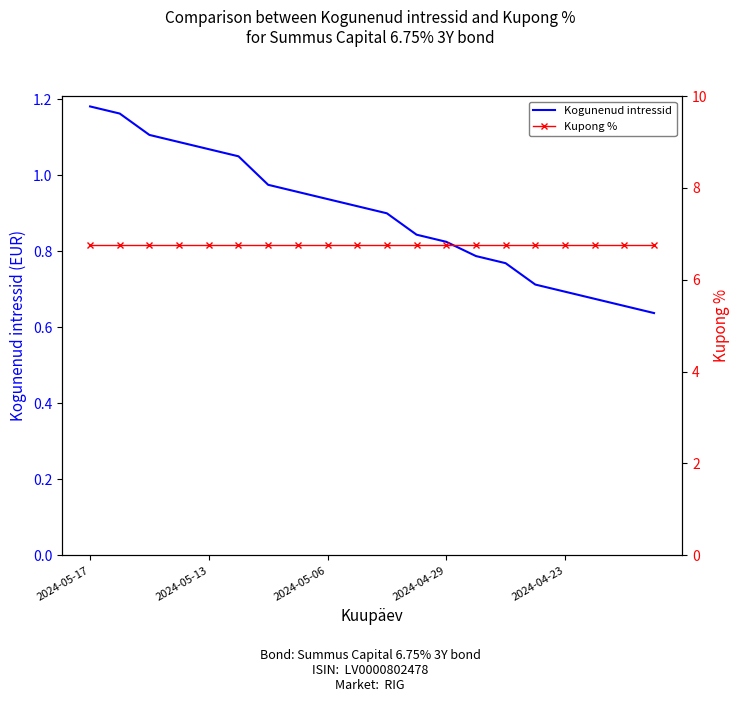

Reading right to left, transcribe all the data shown in this chart.

Kogunenud intressid: 0.6	0.7	0.7	0.7	0.7	0.8	0.8	0.8	0.8	0.9	0.9	0.9	1.0	1.0	1.1	1.1	1.1	1.1	1.2	1.2
Kupong %: 6.8	6.8	6.8	6.8	6.8	6.8	6.8	6.8	6.8	6.8	6.8	6.8	6.8	6.8	6.8	6.8	6.8	6.8	6.8	6.8